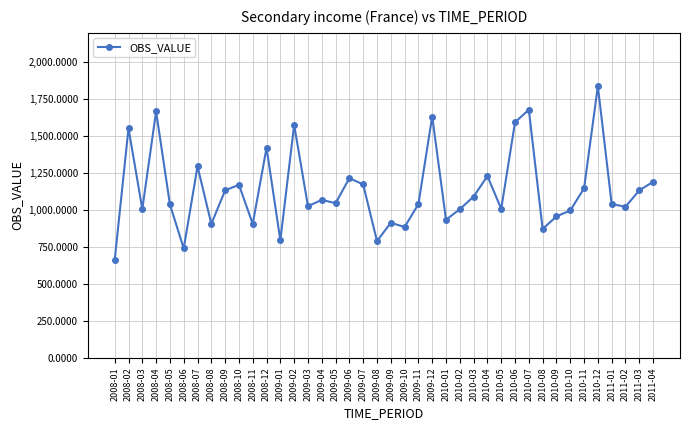

What is the change in value from 2008-06 to 2008-07?

+556